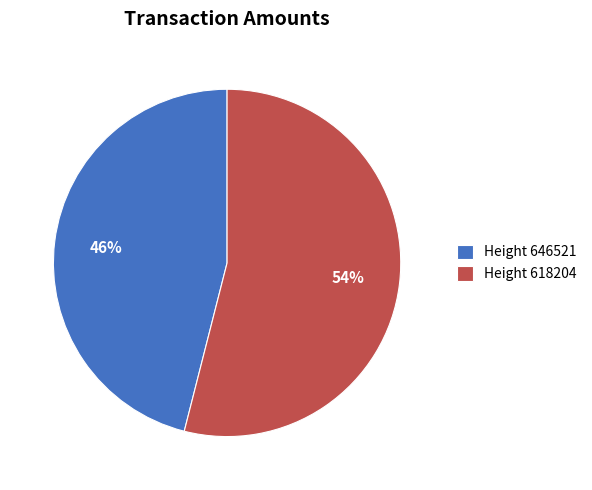

To the nearest percent, what is the difference between the largest and smallest slice percentages?

8%